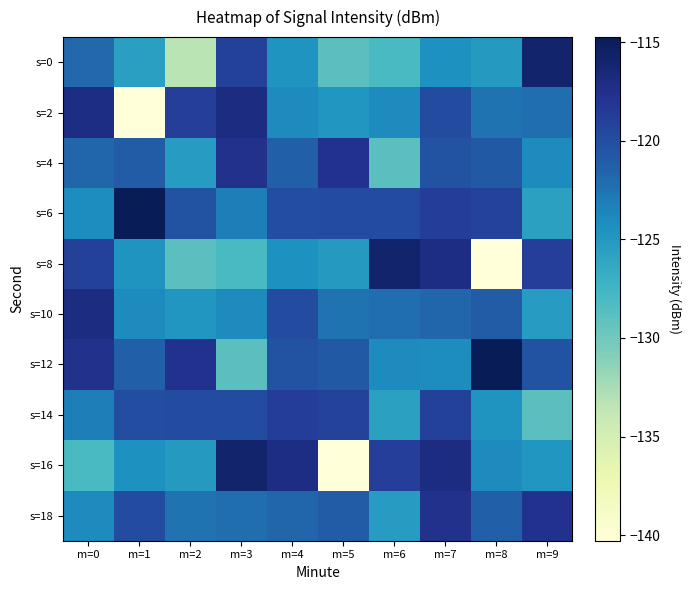

Reading right to left, extract all data points from this chart.

s=0: m=9=-115.9	m=8=-125.1	m=7=-124.4	m=6=-127.9	m=5=-128.8	m=4=-124.6	m=3=-119.0	m=2=-133.3	m=1=-125.5	m=0=-121.8
s=2: m=9=-122.2	m=8=-122.5	m=7=-119.8	m=6=-123.9	m=5=-124.8	m=4=-123.9	m=3=-117.0	m=2=-118.8	m=1=-140.3	m=0=-117.1
s=4: m=9=-124.0	m=8=-120.8	m=7=-120.4	m=6=-128.9	m=5=-117.7	m=4=-121.3	m=3=-117.6	m=2=-125.2	m=1=-121.0	m=0=-121.7
s=6: m=9=-125.7	m=8=-119.1	m=7=-118.7	m=6=-119.8	m=5=-119.8	m=4=-119.9	m=3=-123.1	m=2=-120.3	m=1=-114.7	m=0=-124.1
s=8: m=9=-118.8	m=8=-140.3	m=7=-117.1	m=6=-115.9	m=5=-125.1	m=4=-124.4	m=3=-127.9	m=2=-128.8	m=1=-124.6	m=0=-119.0
s=10: m=9=-125.2	m=8=-121.0	m=7=-121.7	m=6=-122.2	m=5=-122.5	m=4=-119.8	m=3=-123.9	m=2=-124.8	m=1=-123.9	m=0=-117.0
s=12: m=9=-120.3	m=8=-114.7	m=7=-124.1	m=6=-124.0	m=5=-120.8	m=4=-120.4	m=3=-128.9	m=2=-117.7	m=1=-121.3	m=0=-117.6
s=14: m=9=-128.8	m=8=-124.6	m=7=-119.0	m=6=-125.7	m=5=-119.1	m=4=-118.7	m=3=-119.8	m=2=-119.8	m=1=-119.9	m=0=-123.1
s=16: m=9=-124.8	m=8=-123.9	m=7=-117.0	m=6=-118.8	m=5=-140.3	m=4=-117.1	m=3=-115.9	m=2=-125.1	m=1=-124.4	m=0=-127.9
s=18: m=9=-117.7	m=8=-121.3	m=7=-117.6	m=6=-125.2	m=5=-121.0	m=4=-121.7	m=3=-122.2	m=2=-122.5	m=1=-119.8	m=0=-123.9